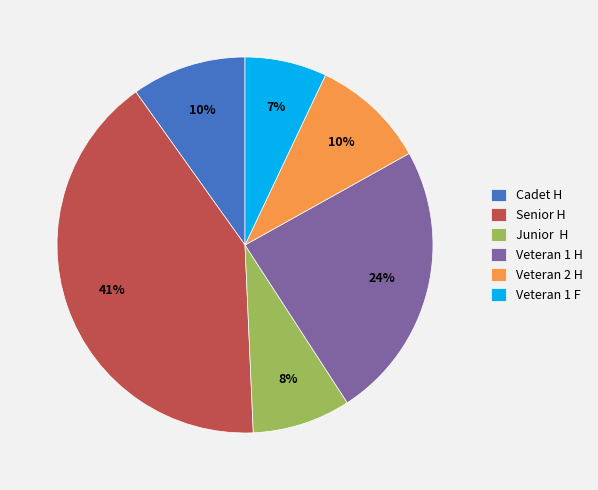

How many slices are in this pie chart?

6